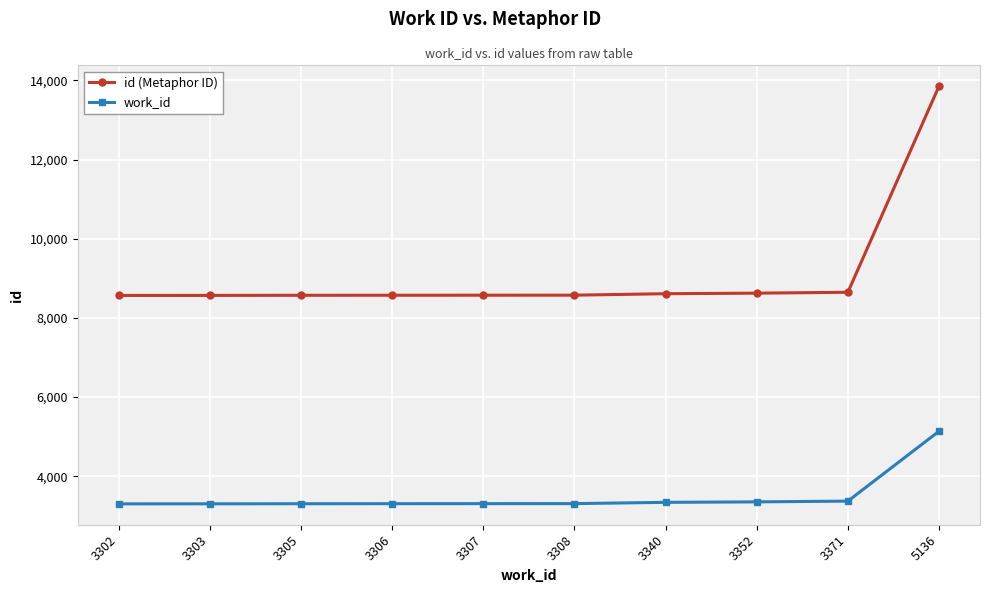

What is the greatest value displayed?

13853